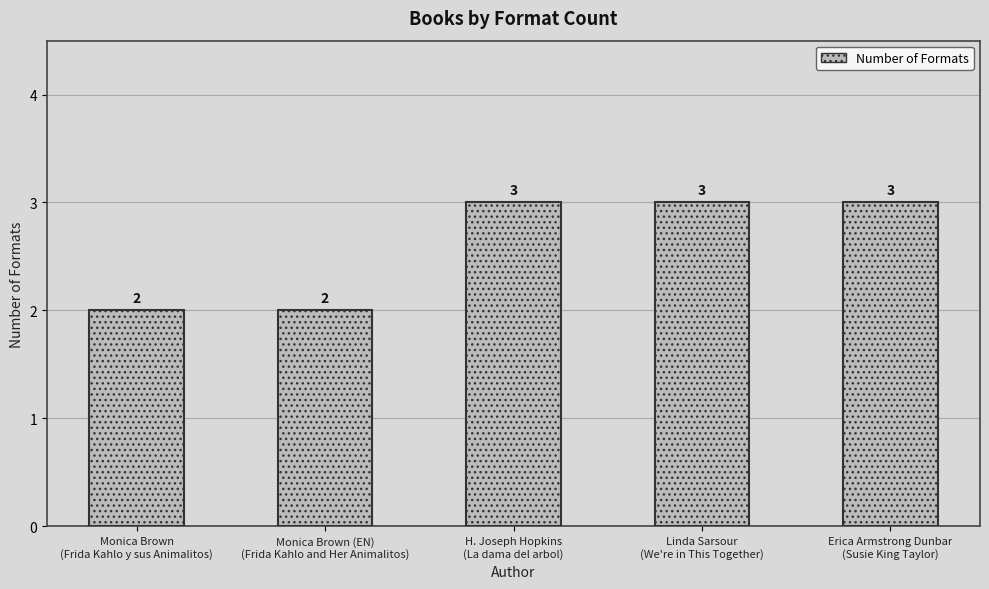

What is the ratio of the value at Erica Armstrong Dunbar
(Susie King Taylor) to the value at H. Joseph Hopkins
(La dama del arbol)?

1.0